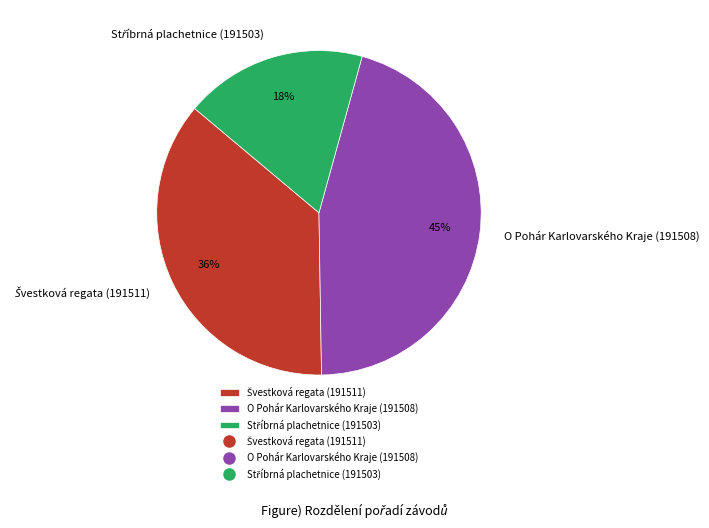

To the nearest percent, what is the average slice percentage?

33%